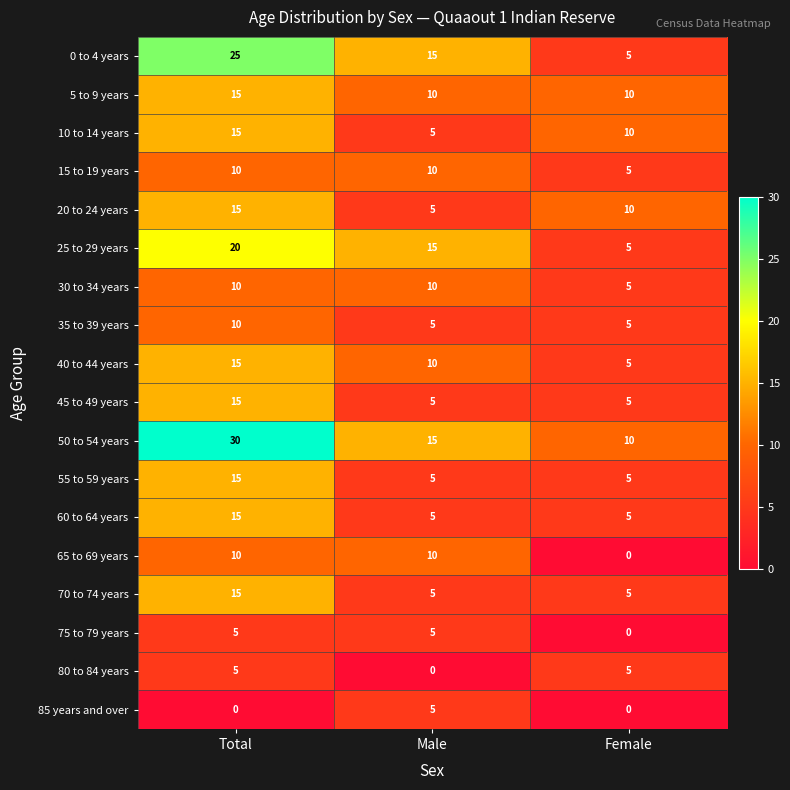

What is the sum of the 5 to 9 years values at Total and Female?

25